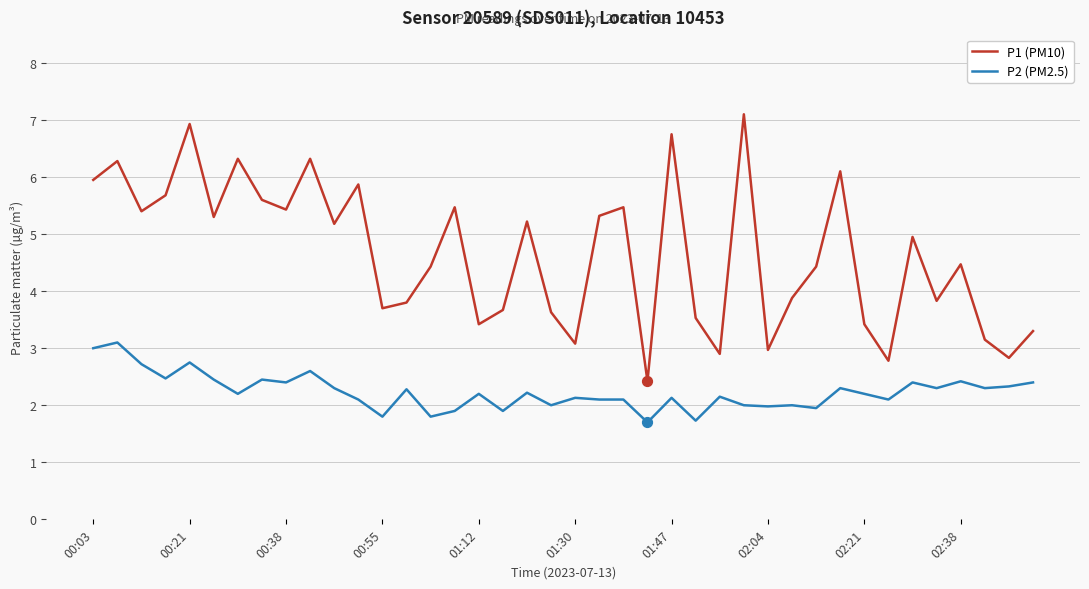

Which series has the largest range (max minus min)?

P1 (PM10)